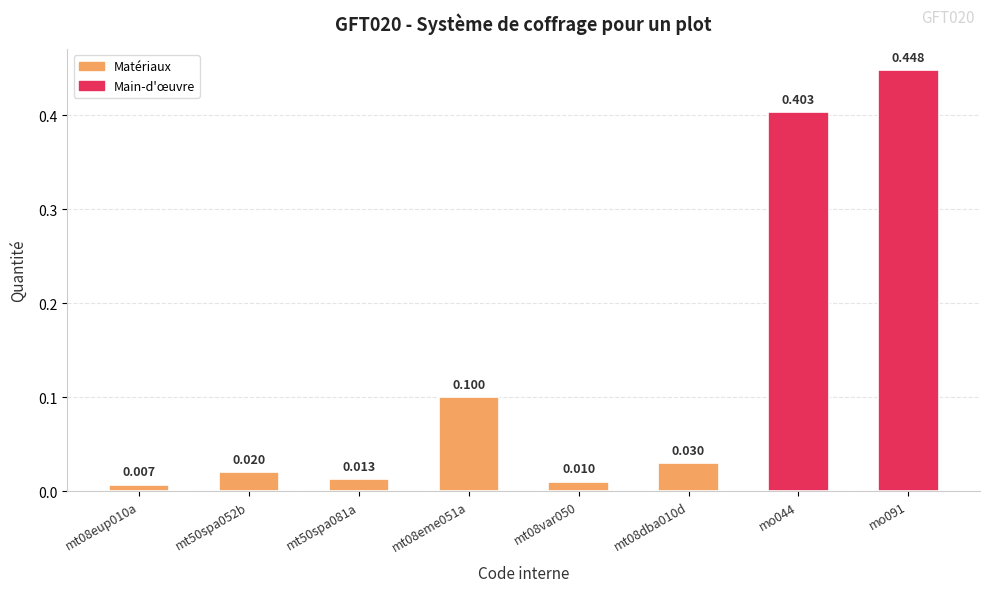

What is the change in value from mt08eme051a to mt08dba010d?

-0.1